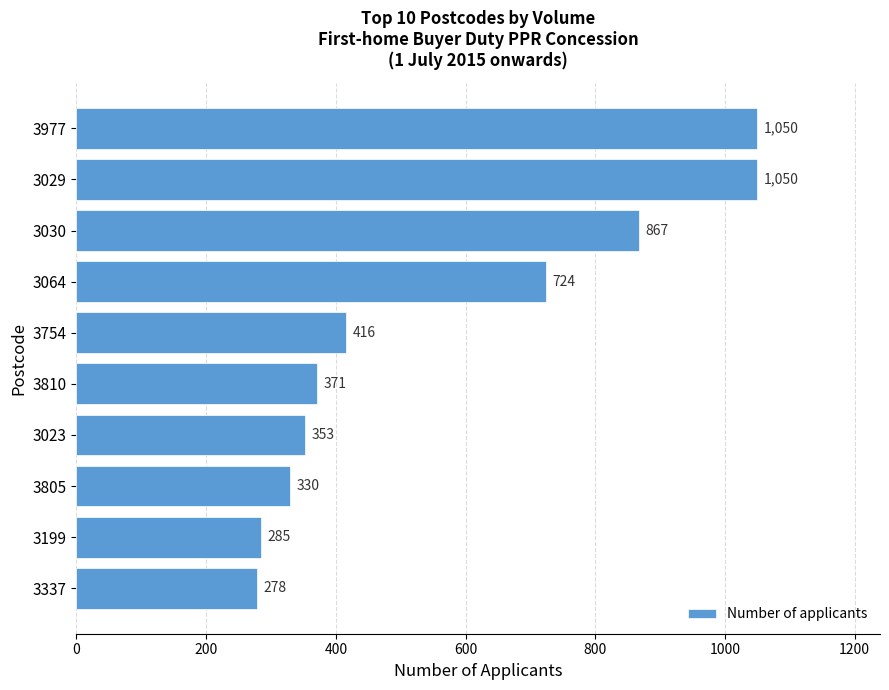

The chart shows a value of 197 at 3064. True or false?

False